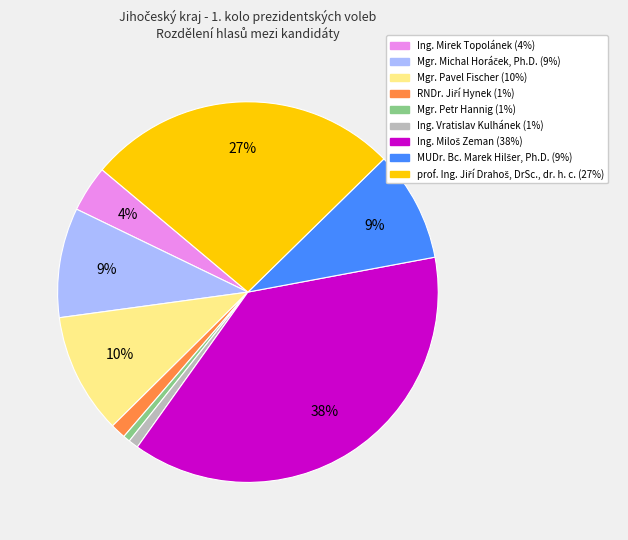

Is there a majority slice in this chart?

No